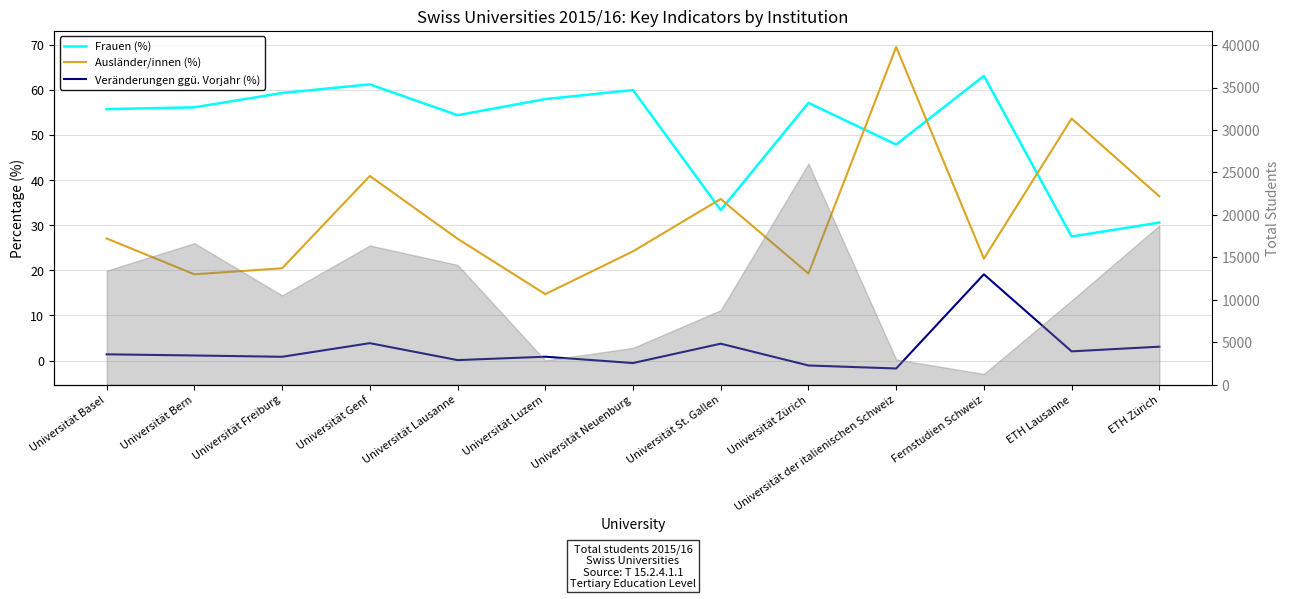

Where do Frauen (%) and Ausländer/innen (%) first cross each other?

Universität Neuenburg and Universität St. Gallen